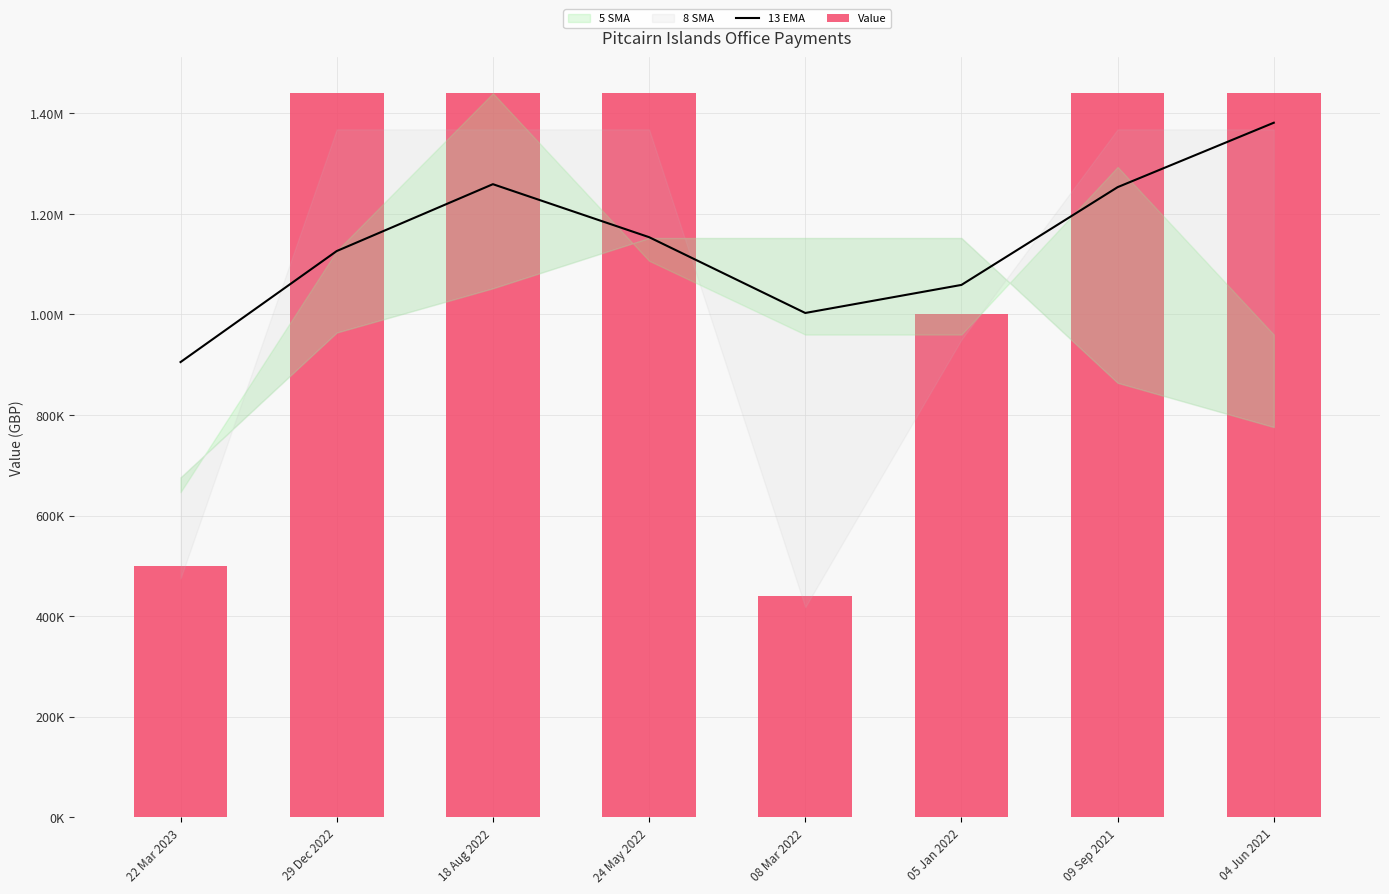

True or false: 13 EMA has a value of 1002918.1 at 08 Mar 2022.

True